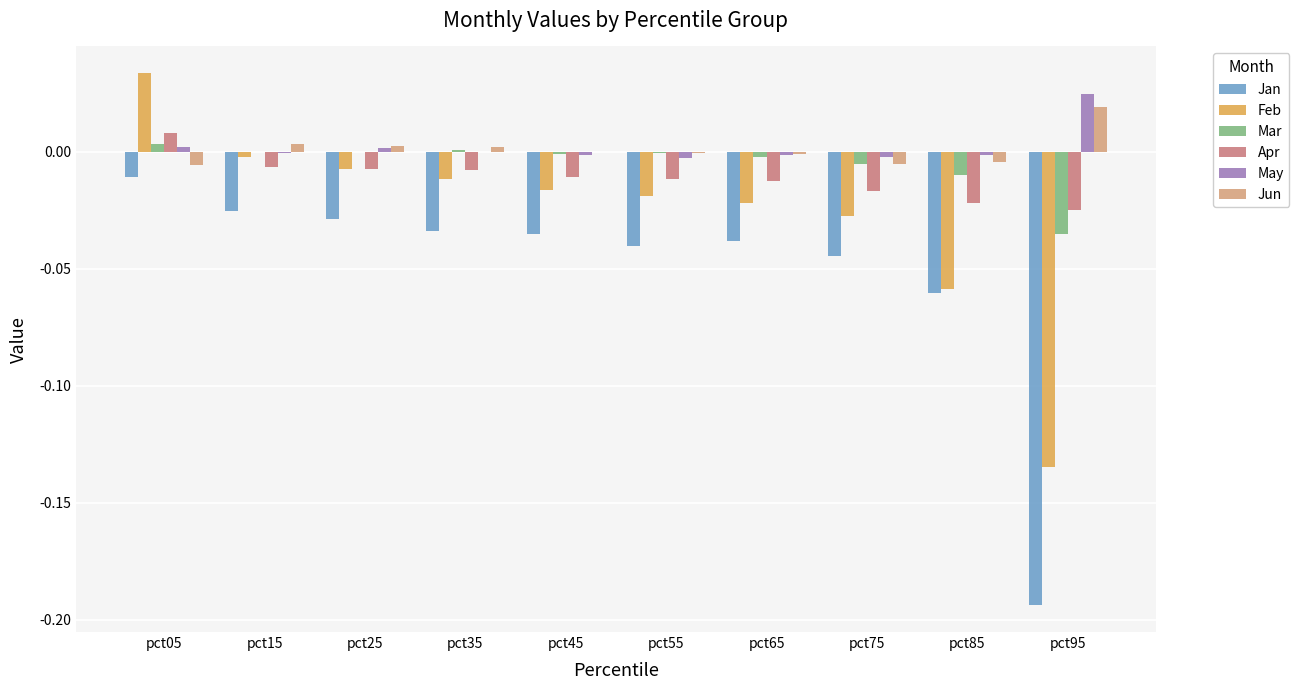

Which has a higher value, pct05 or pct85?

pct05